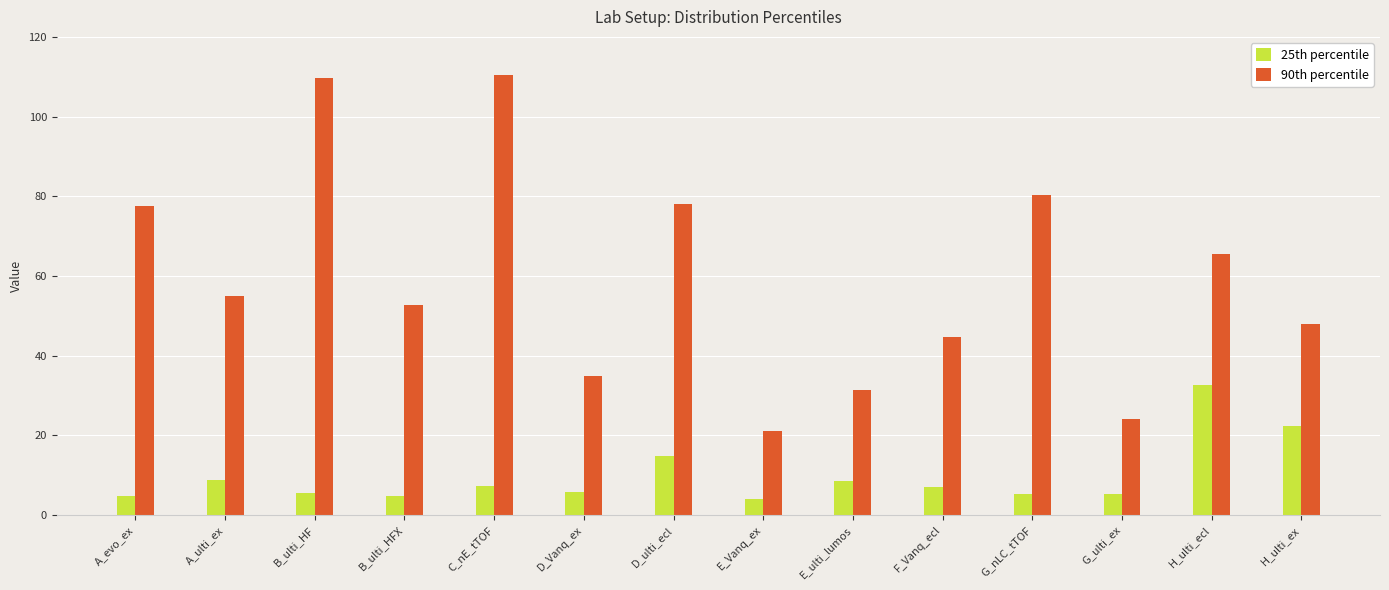

True or false: 25th percentile has a value of 5.5 at B_ulti_HF.

True